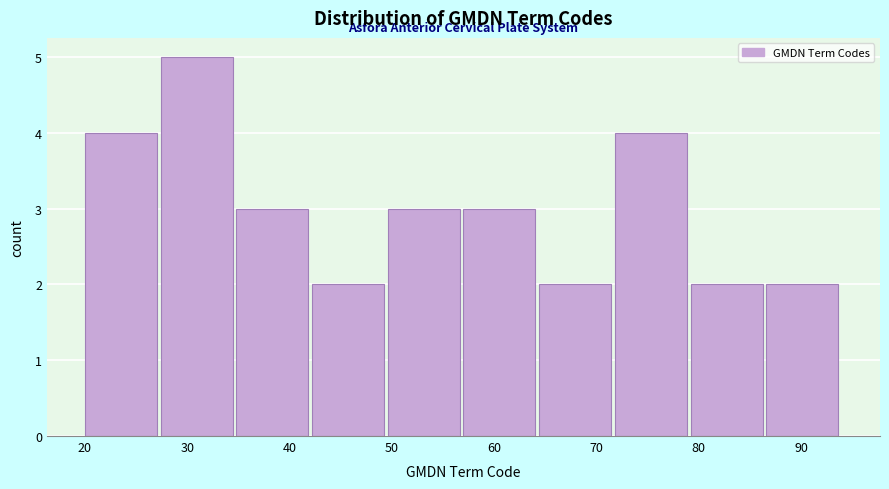

Reading left to right, transcribe this chart: for each bar, give the range it covers on the x-axis and its height. Neither the bar edges nor the heights are printed on the chart, so give them approximately, as read against the axes.

20.0 to 27.4: 4
27.4 to 34.8: 5
34.8 to 42.2: 3
42.2 to 49.6: 2
49.6 to 57.0: 3
57.0 to 64.4: 3
64.4 to 71.8: 2
71.8 to 79.2: 4
79.2 to 86.6: 2
86.6 to 94.0: 2